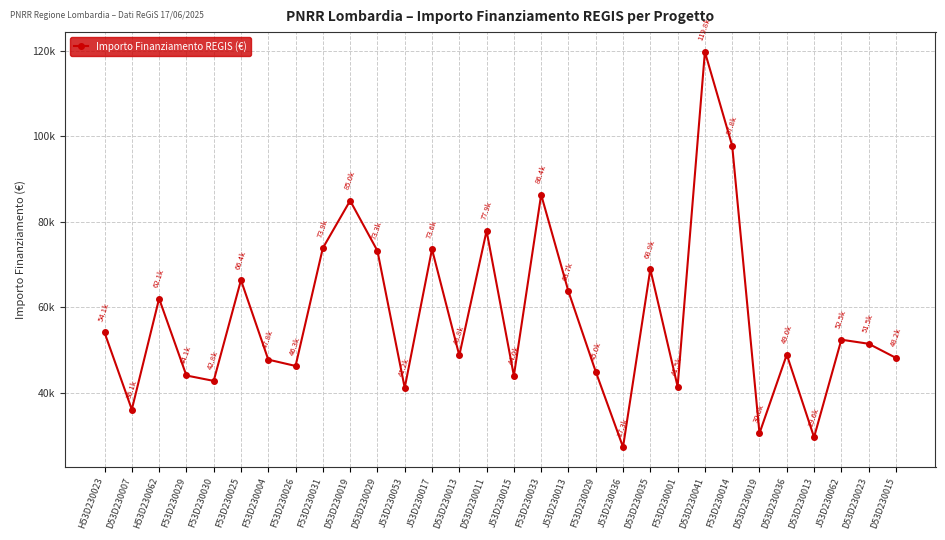

Is it true that the value at J53D230015 is 22320.9?

False